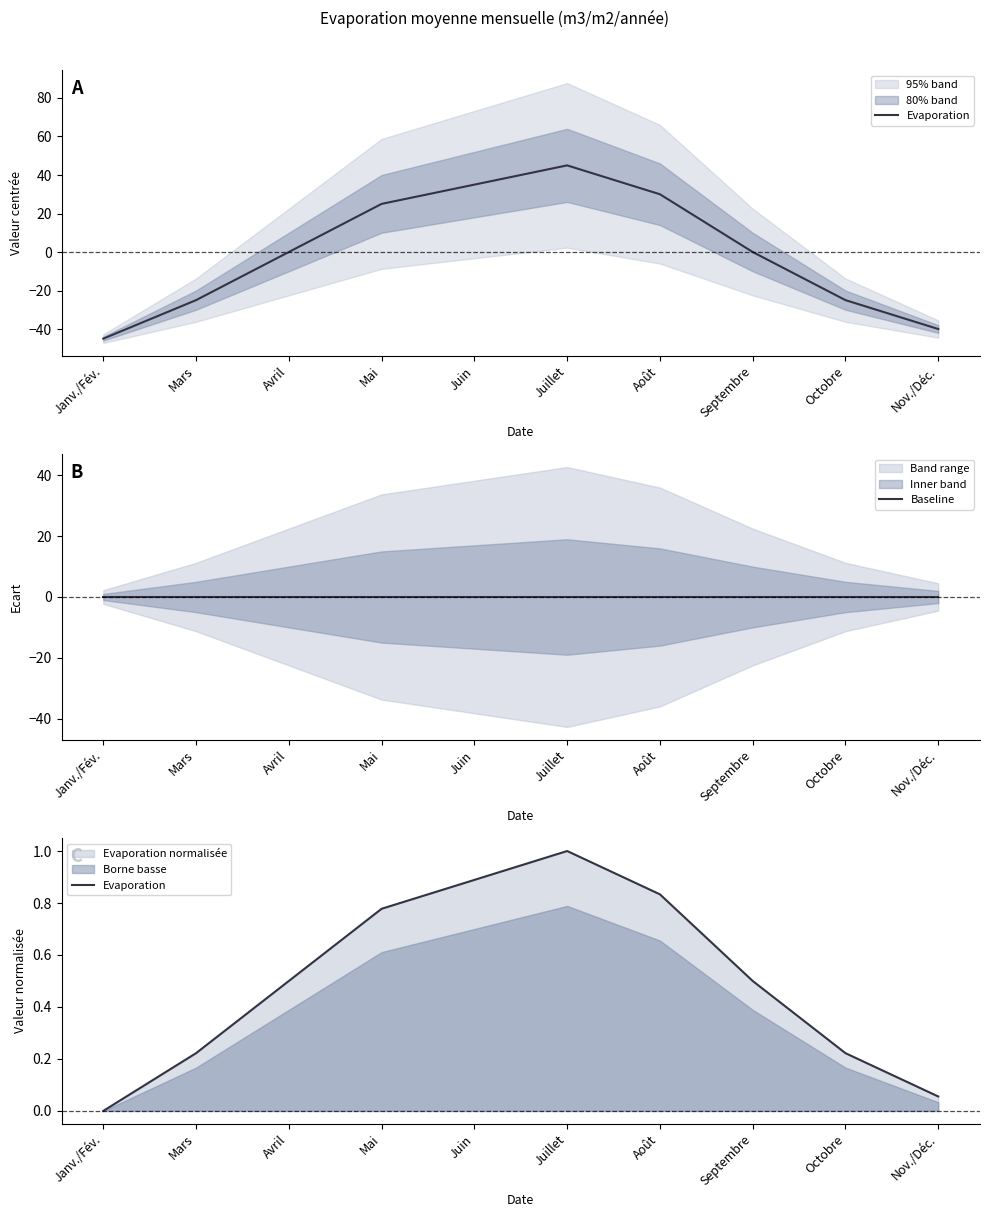

Reading left to right, list all the values displayed in this chart.

Evaporation: Janv./Fév.=0.0	Mars=0.2	Avril=0.5	Mai=0.8	Juin=0.9	Juillet=1.0	Août=0.8	Septembre=0.5	Octobre=0.2	Nov./Déc.=0.1
Baseline: Janv./Fév.=0.0	Mars=0.0	Avril=0.0	Mai=0.0	Juin=0.0	Juillet=0.0	Août=0.0	Septembre=0.0	Octobre=0.0	Nov./Déc.=0.0